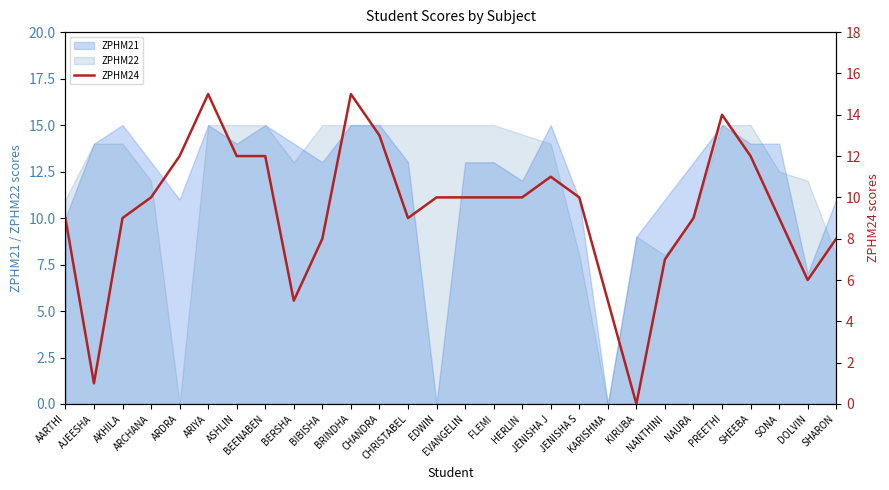

True or false: the data has more than 0 interior local peaks.

True